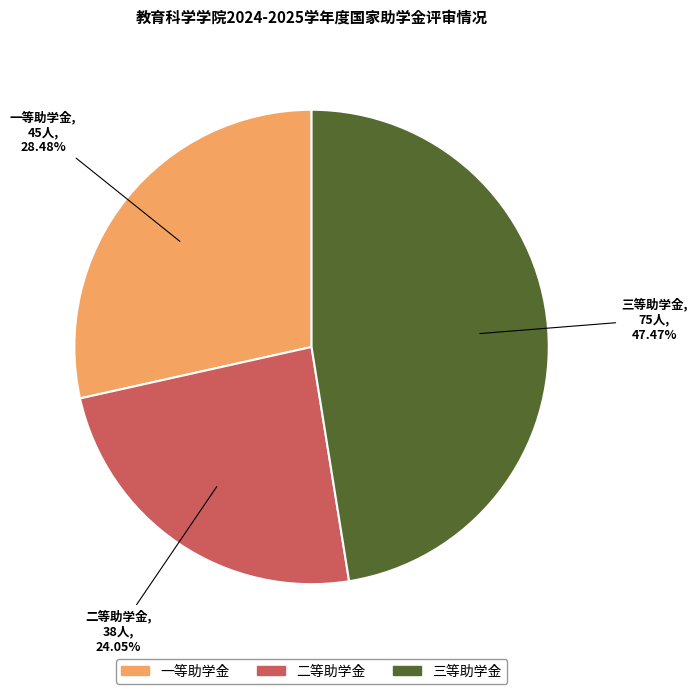

To the nearest percent, what percentage of the pie is 二等助学金?

24%